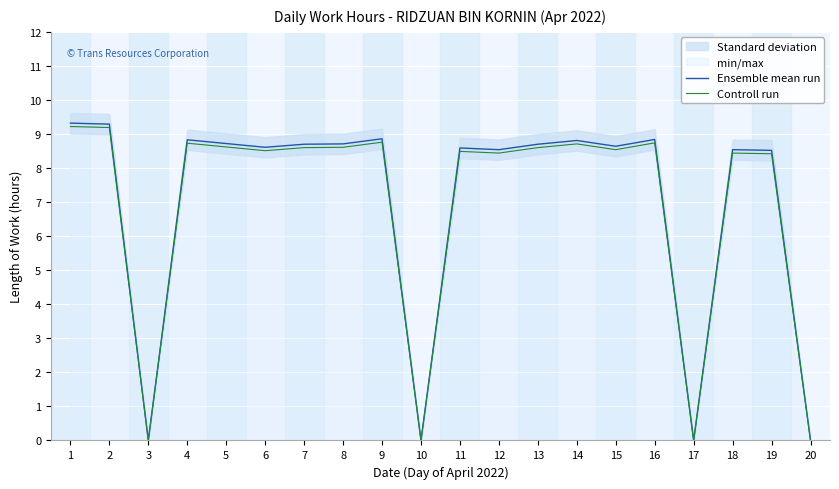

True or false: Controll run and Ensemble mean run cross at least once.

False